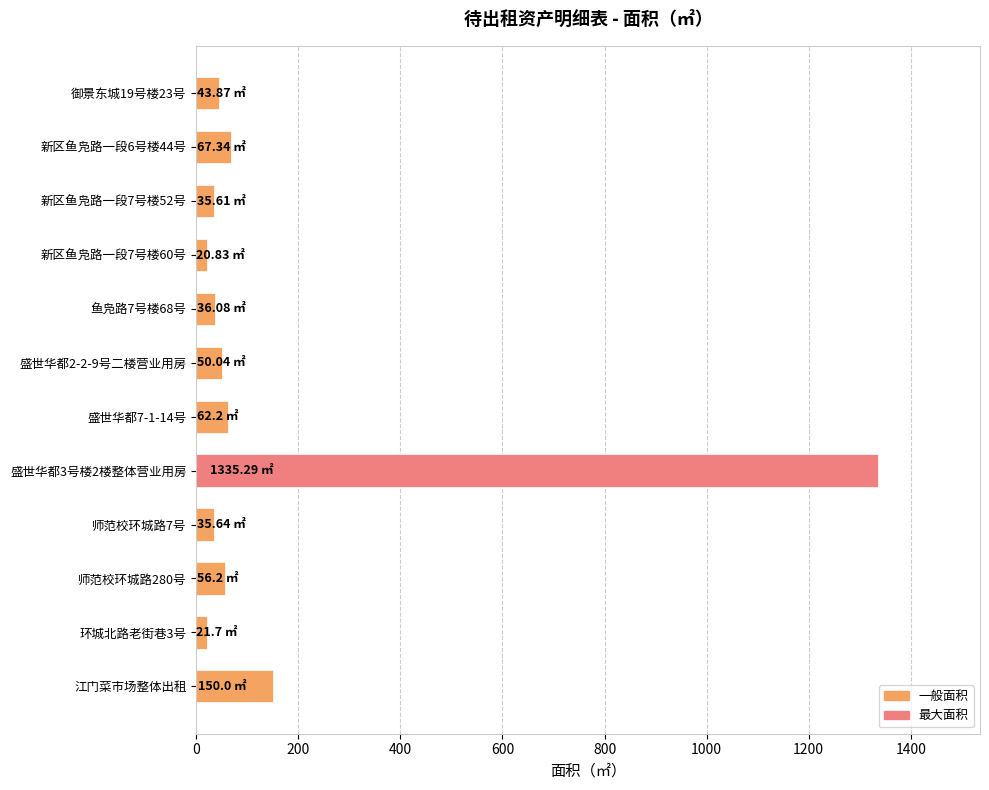

What is the average value?

159.6